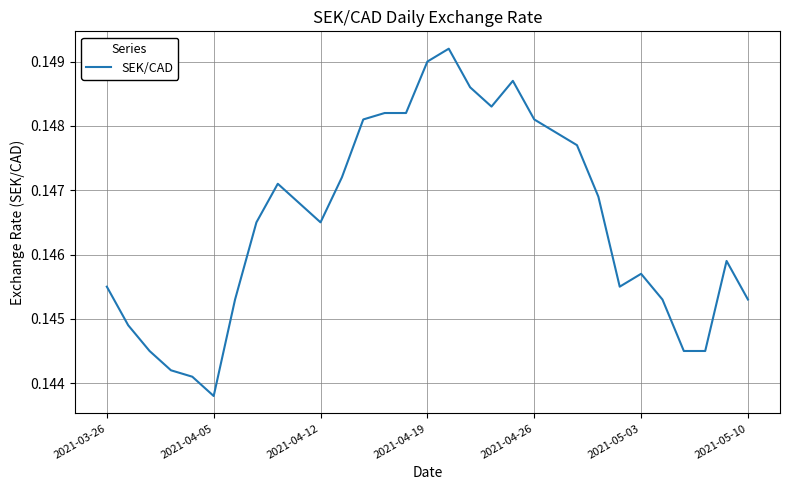

True or false: the data has more than 0 interior local peaks.

True